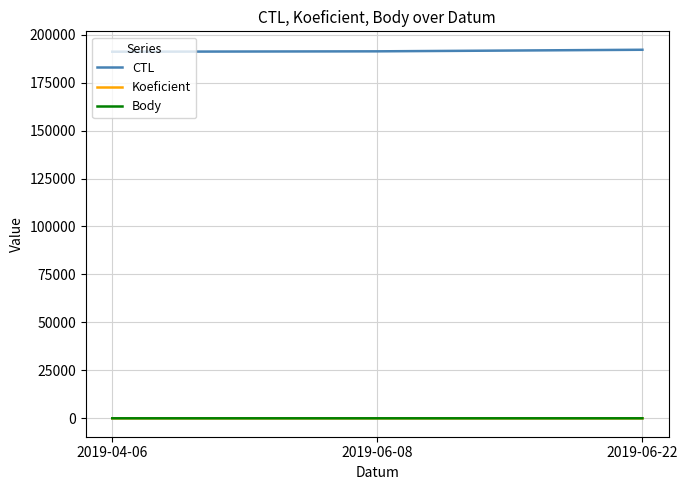

Which series has the largest total across all categories?

CTL